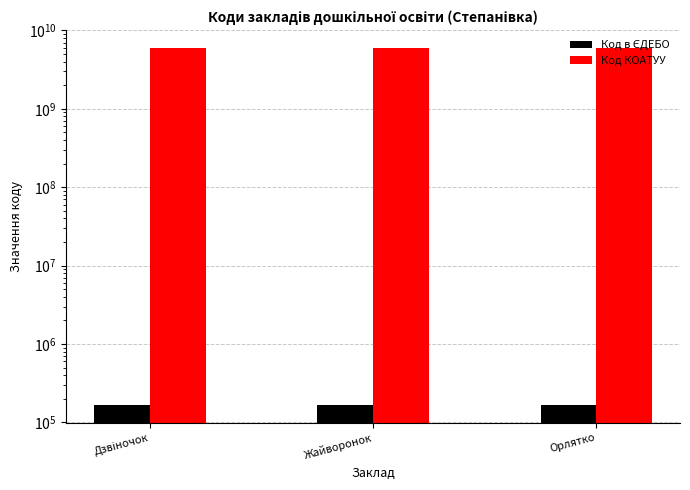

Which series has the largest total across all categories?

Код КОАТУУ